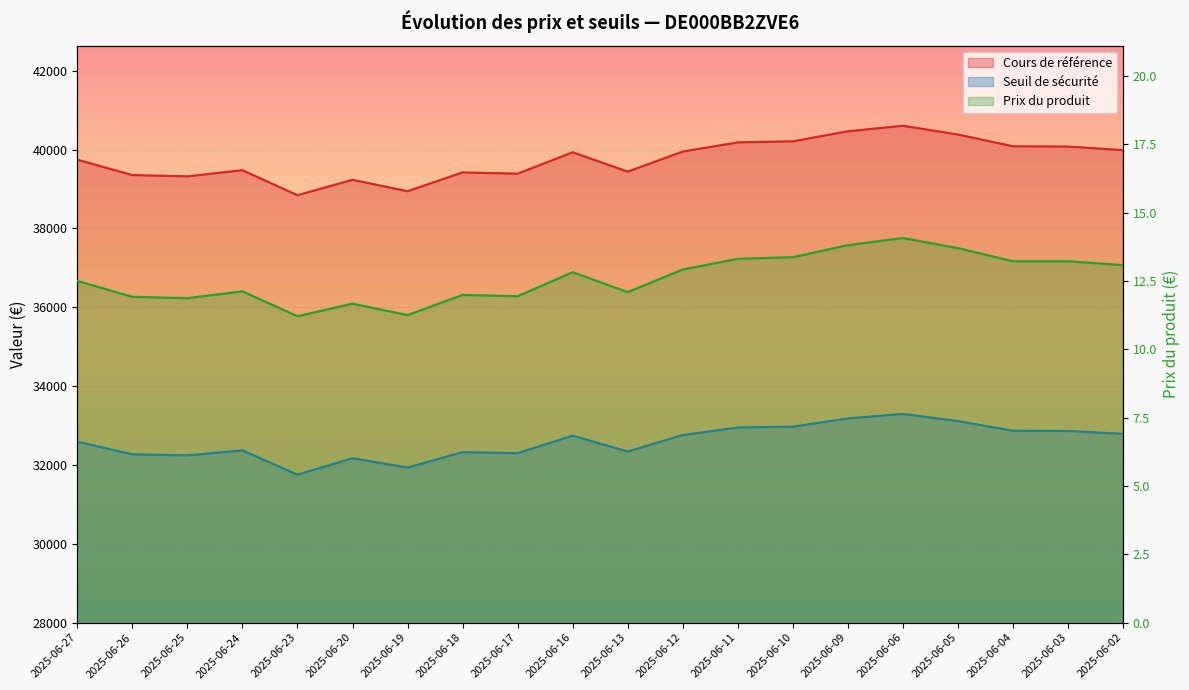

What is the average value of the Seuil de sécurité series?

32589.9